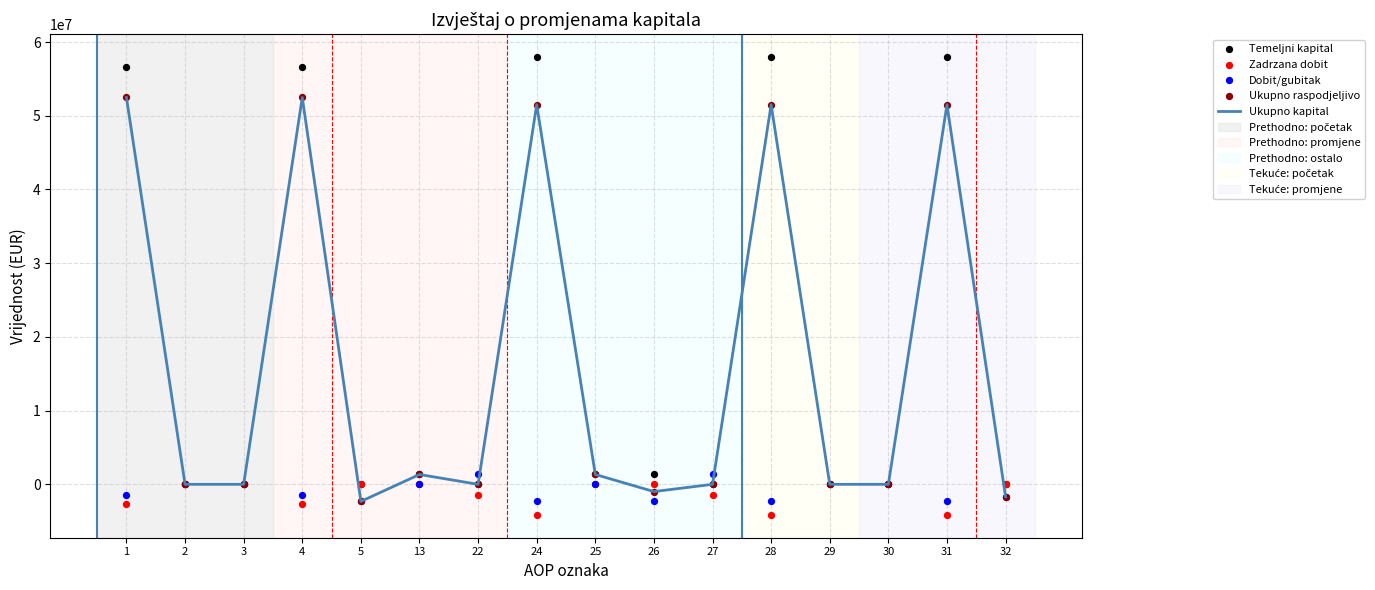

At which category is the sum across all series the highest?

1